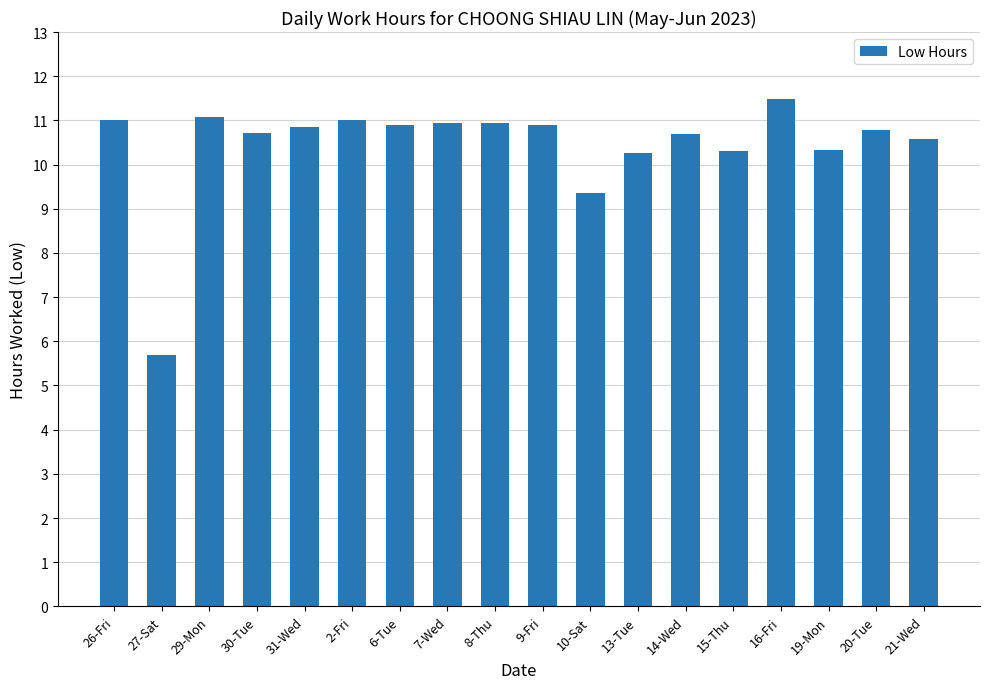

Is it true that the value at 7-Wed is 18.9?

False